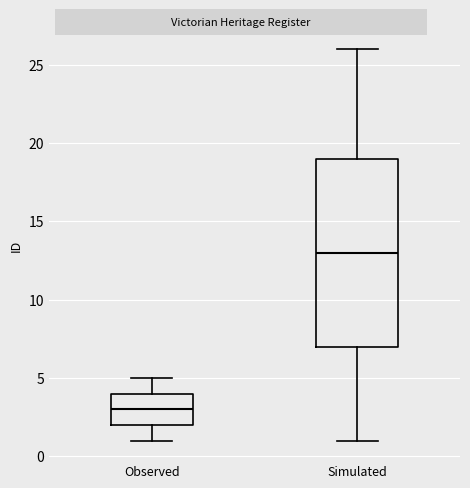

Which box's median line is the lowest?

Observed